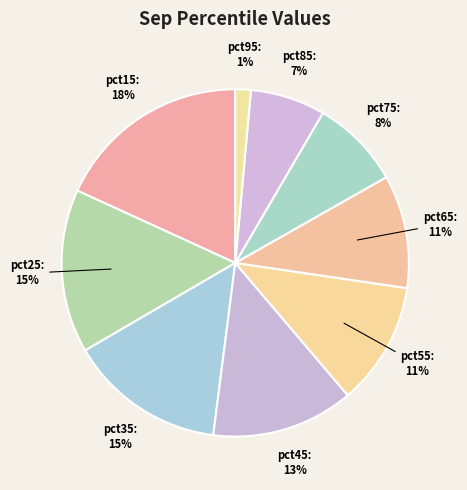

Count the number of slices in the pie.

9